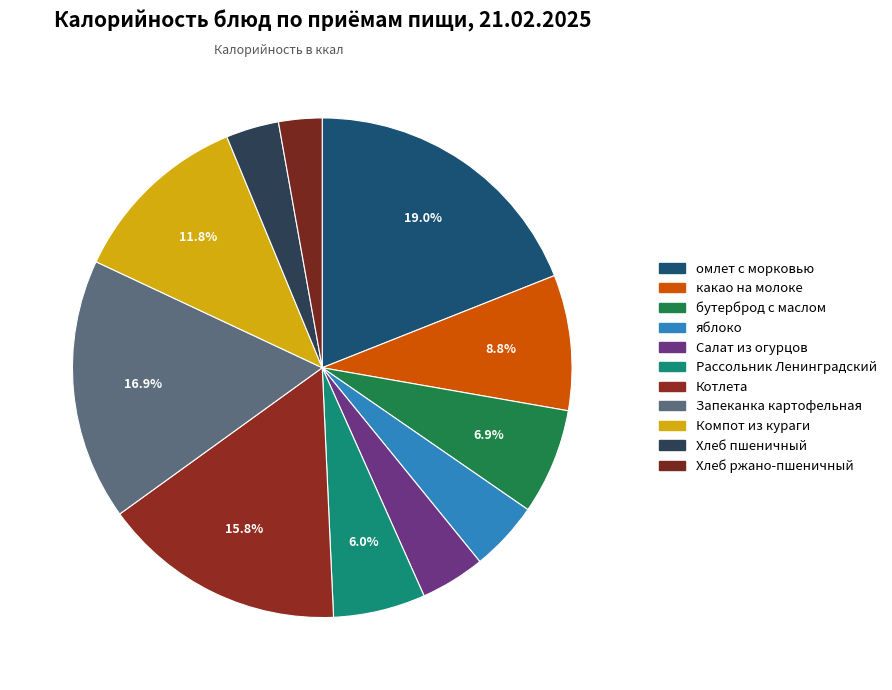

How many segments does this pie chart have?

11